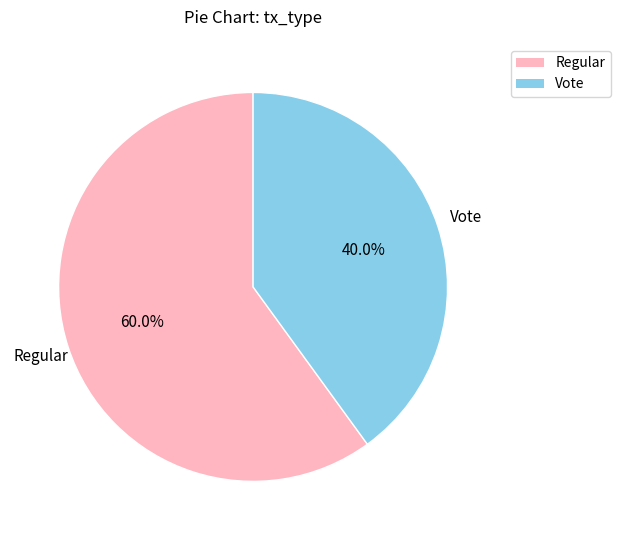

How much of the chart is everything except Regular?

40.0%